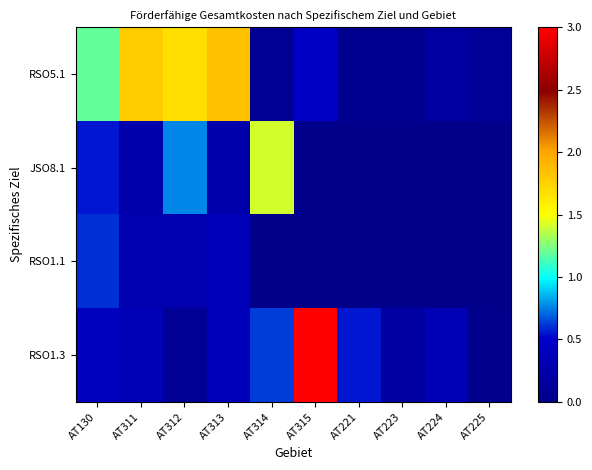

Rank the series at AT314 from highest to lowest value.

JSO8.1, RSO1.3, RSO5.1, RSO1.1